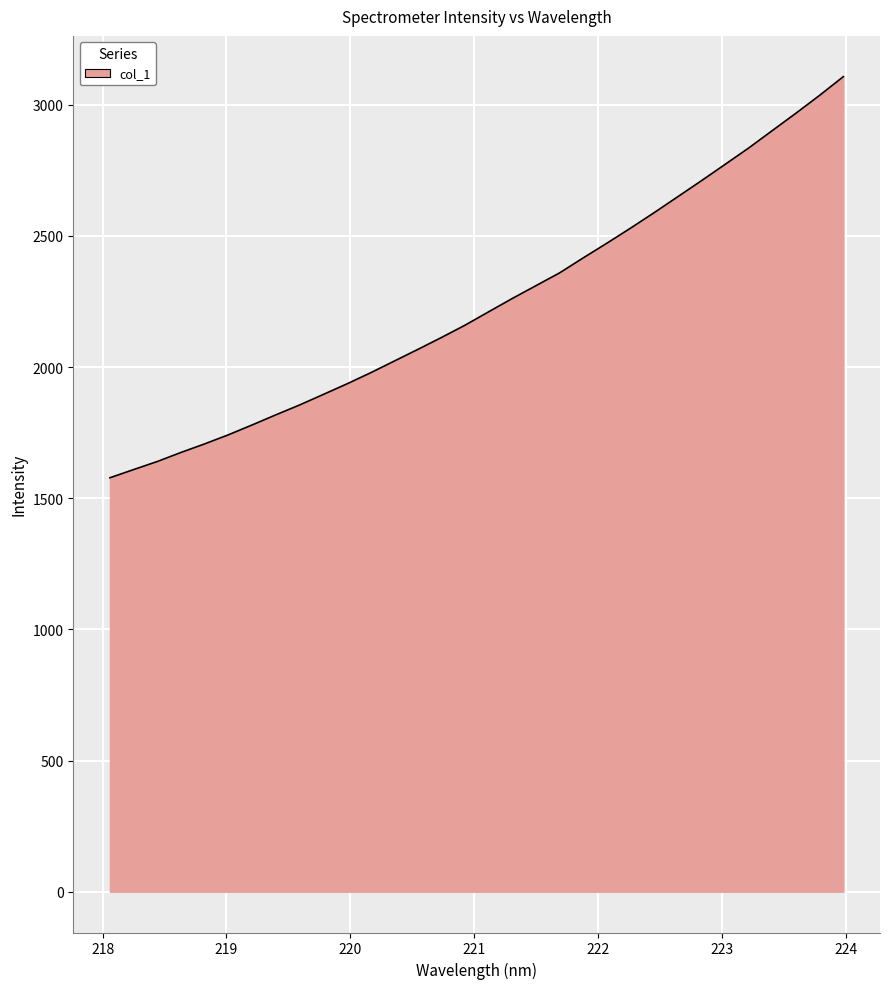

What is the greatest value displayed?

3106.7